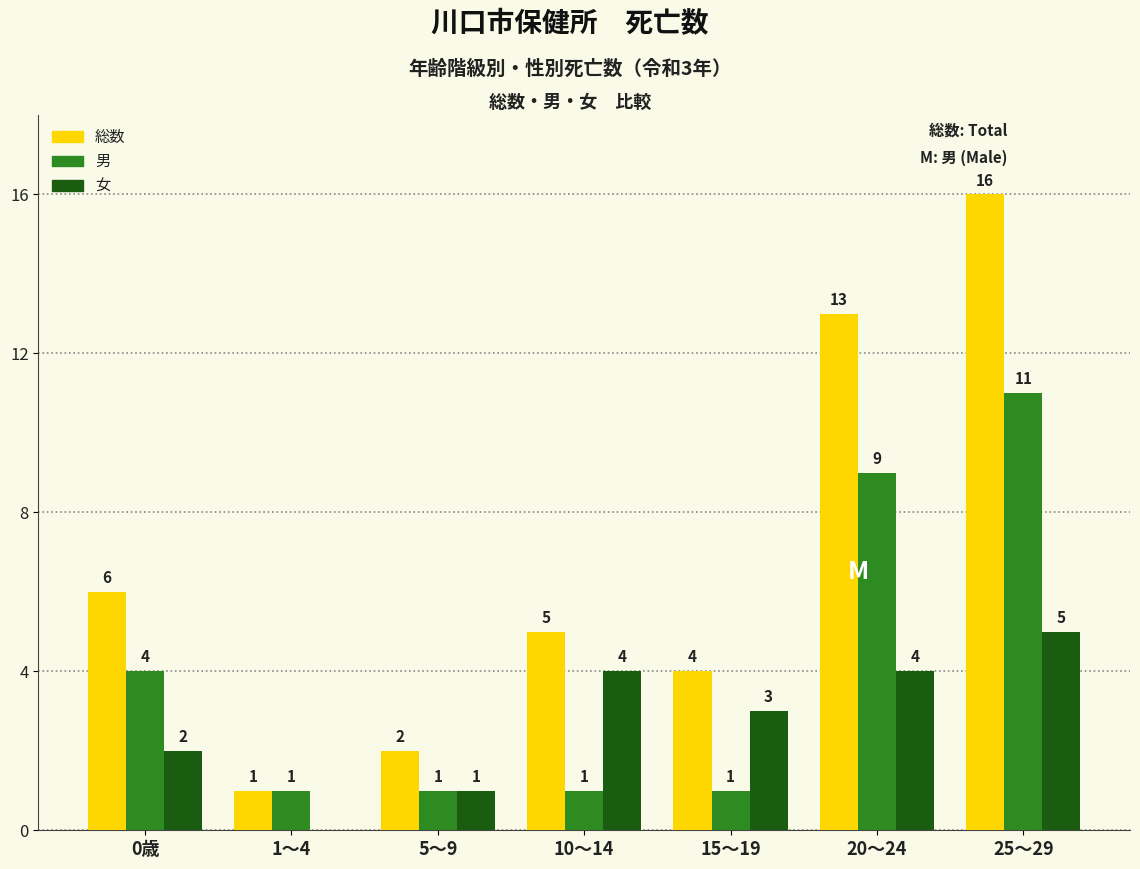

Which series changed the most between 5～9 and 25～29?

総数